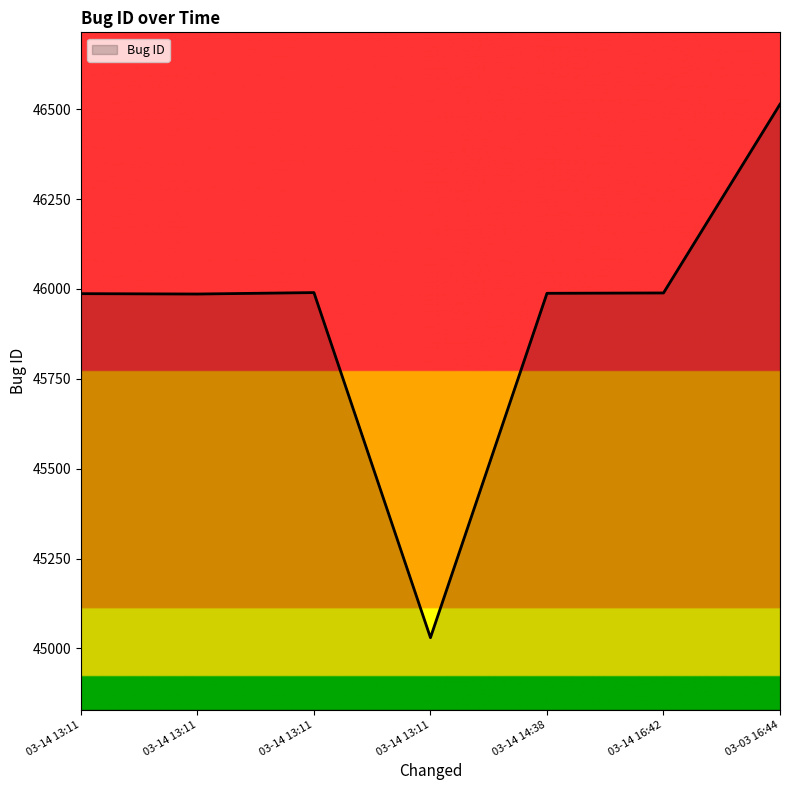

How many interior local peaks (higher than both neighbors) does the data have?

1